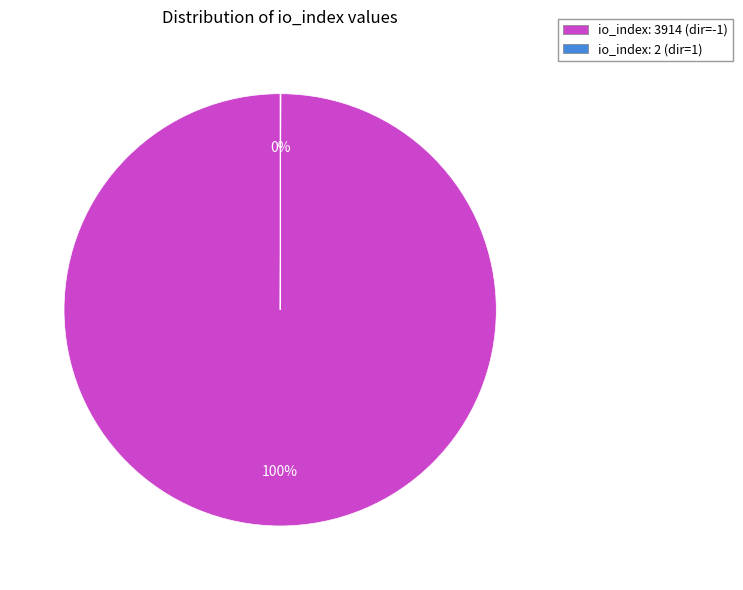

To the nearest percent, what is the average slice percentage?

50%